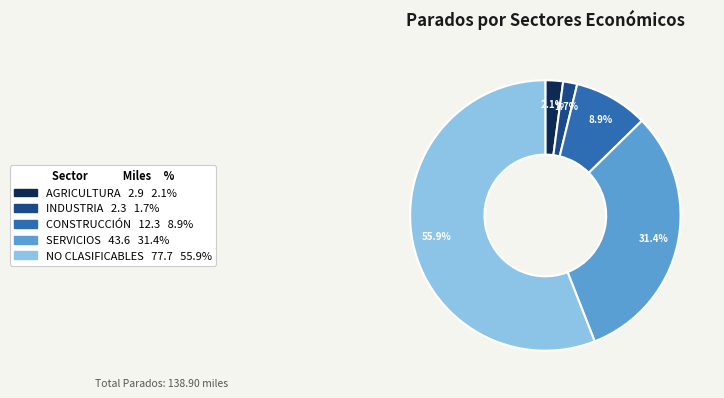

Count the number of slices in the pie.

5